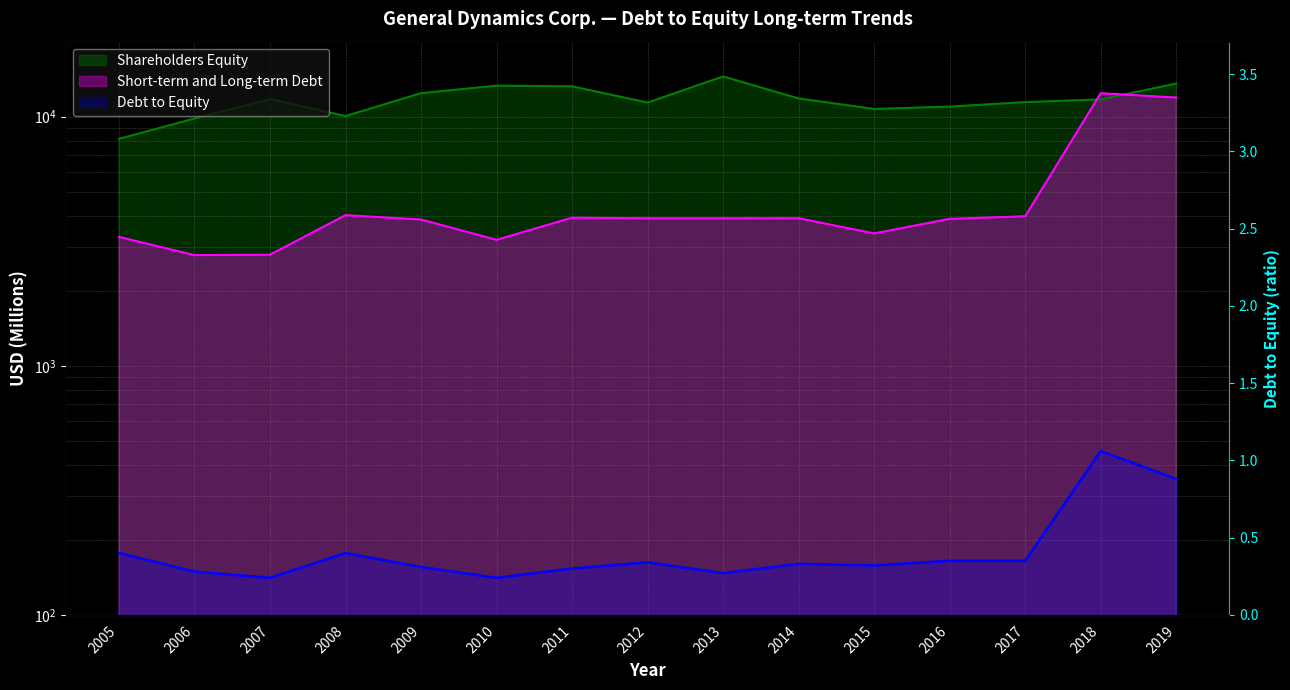

At which category does the chart reach its peak across all series?

2013